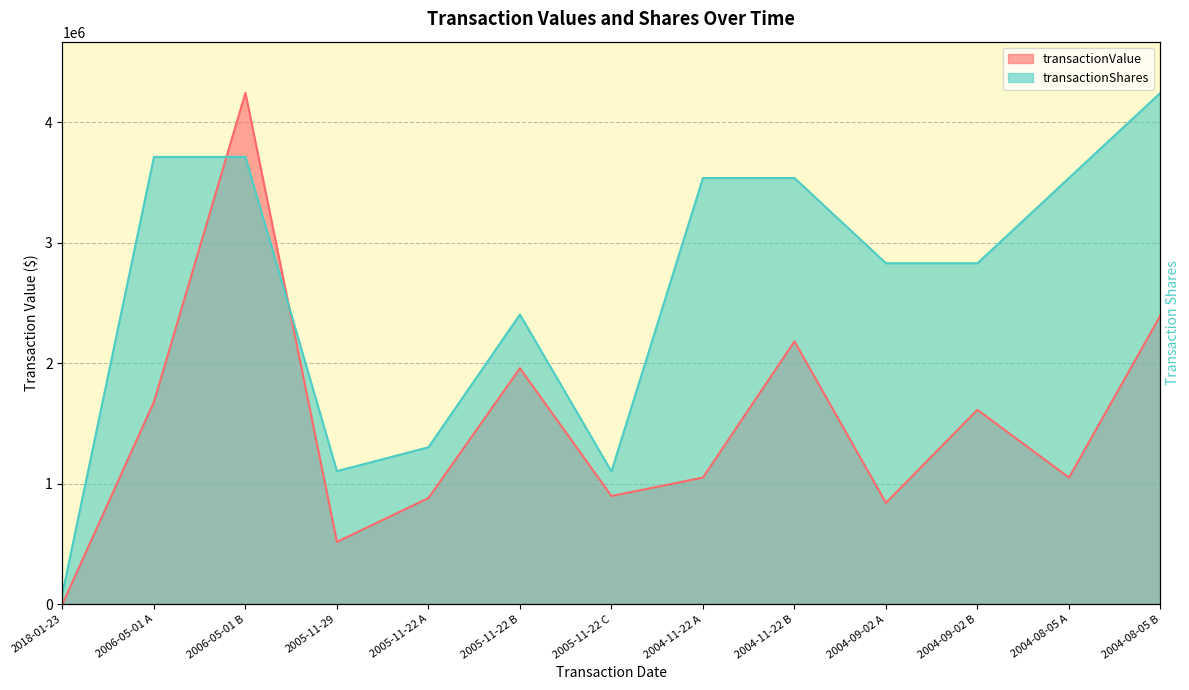

What is the difference between the maximum and minimum values in the transactionValue series?

4242383.0